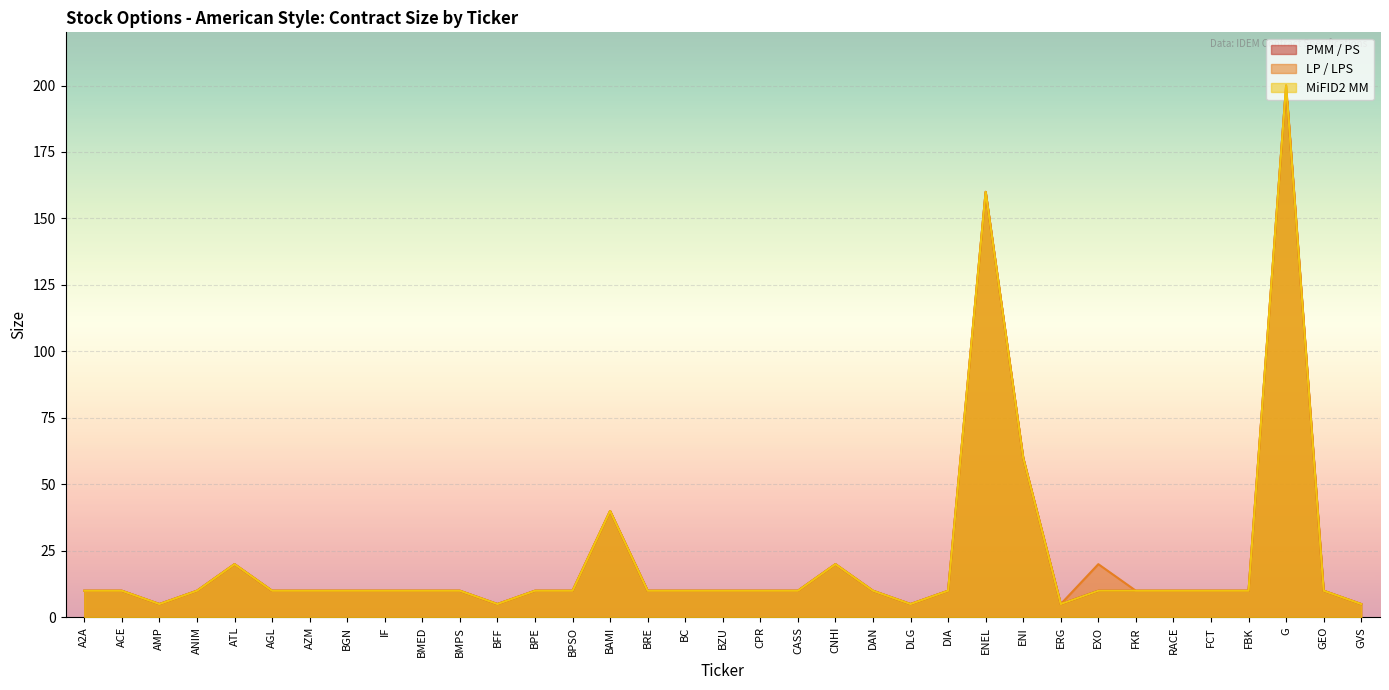

What is the difference between the second highest and second lowest values in the MiFID2 MM series?

155